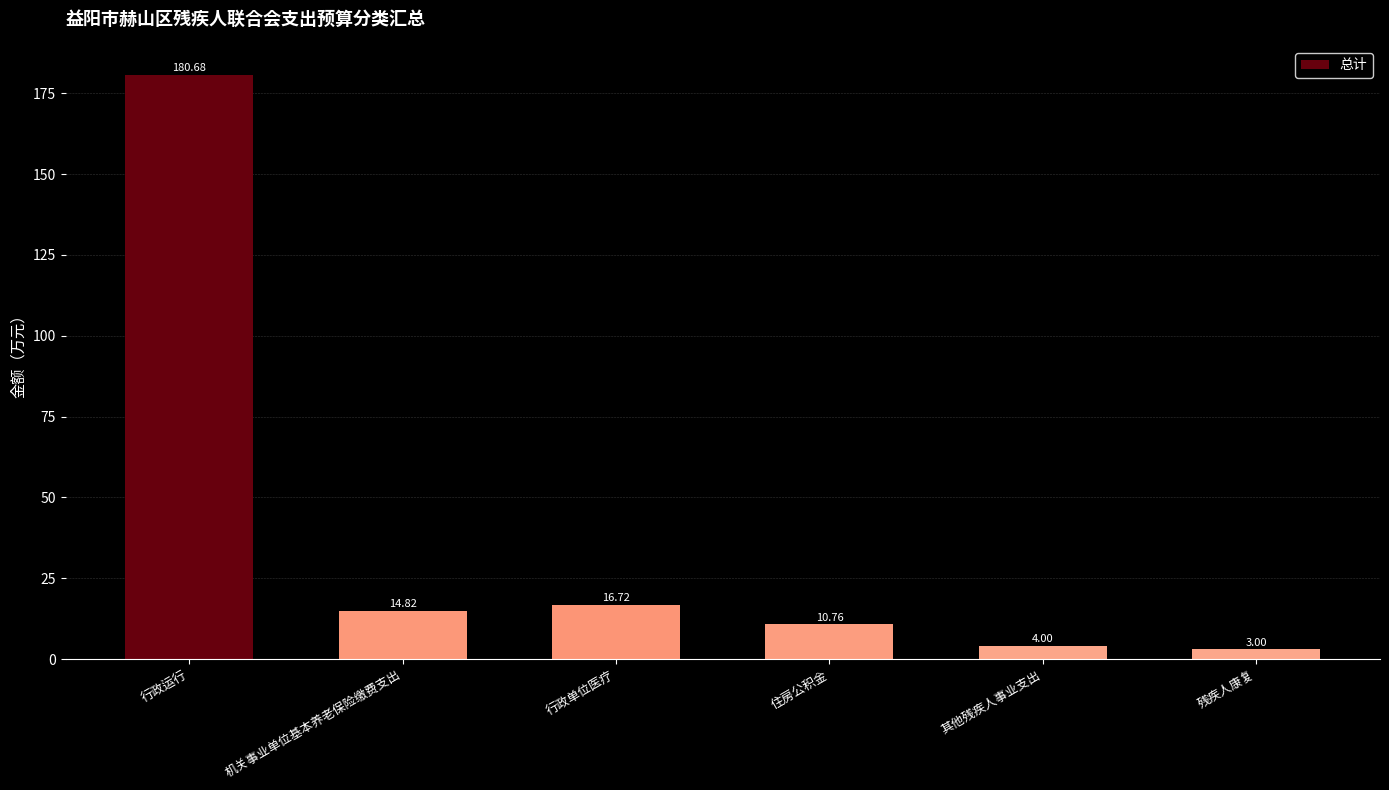

Reading right to left, what are all the values shown in this chart?

残疾人康复=3.0	其他残疾人事业支出=4.0	住房公积金=10.8	行政单位医疗=16.7	机关事业单位基本养老保险缴费支出=14.8	行政运行=180.7